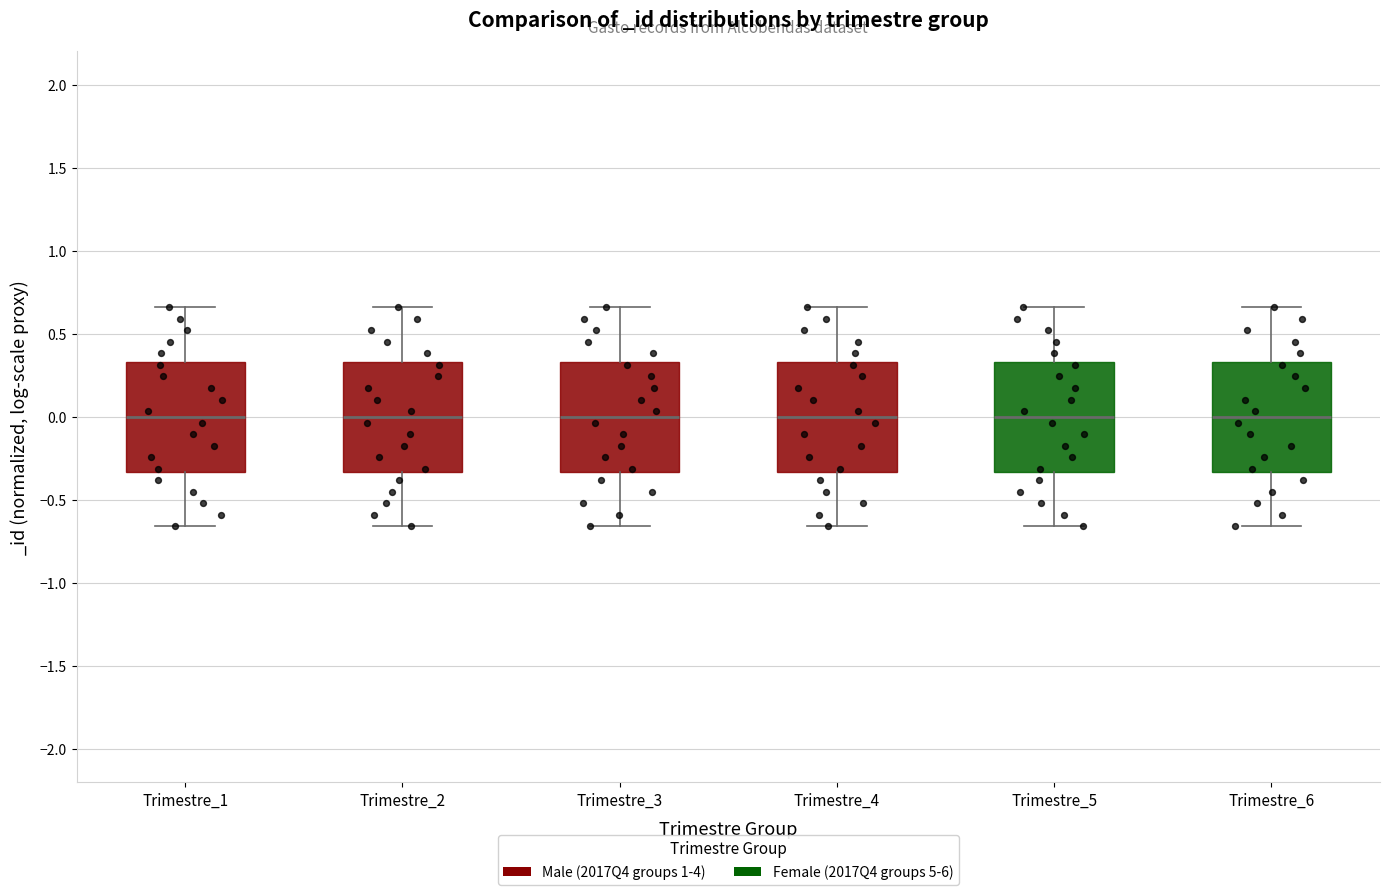

Reading left to right, transcribe this box plot: for each box, give where its median line is, the range the box spans, and where its two whiskers end, as read against the y-axis. The values are not printed on the chart, so give them approximately, as read against the axis.

Trimestre_1: median 0.00, box -0.35 to 0.35, whiskers -0.65 to 0.65
Trimestre_2: median 0.00, box -0.35 to 0.35, whiskers -0.65 to 0.65
Trimestre_3: median 0.00, box -0.35 to 0.35, whiskers -0.65 to 0.65
Trimestre_4: median 0.00, box -0.35 to 0.35, whiskers -0.65 to 0.65
Trimestre_5: median 0.00, box -0.35 to 0.35, whiskers -0.65 to 0.65
Trimestre_6: median 0.00, box -0.35 to 0.35, whiskers -0.65 to 0.65